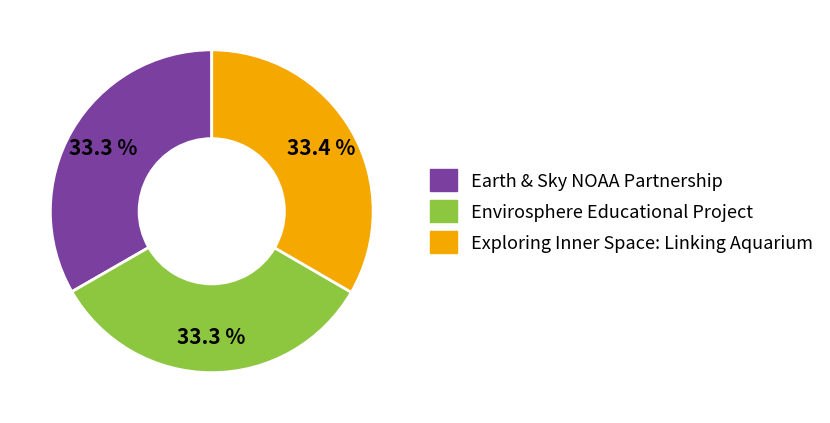

What is the total percentage of Exploring Inner Space: Linking Aquarium and Envirosphere Educational Project?

66.7%